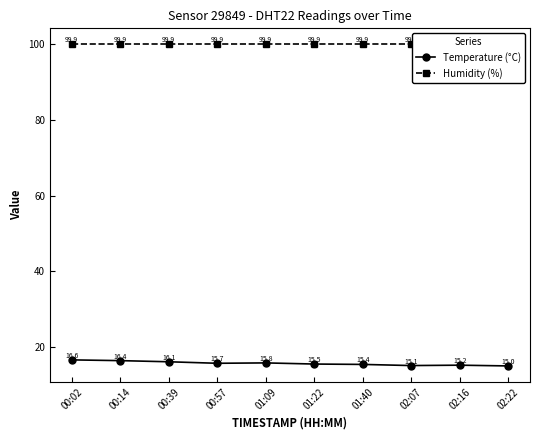

What is the maximum value shown in the chart?

99.9